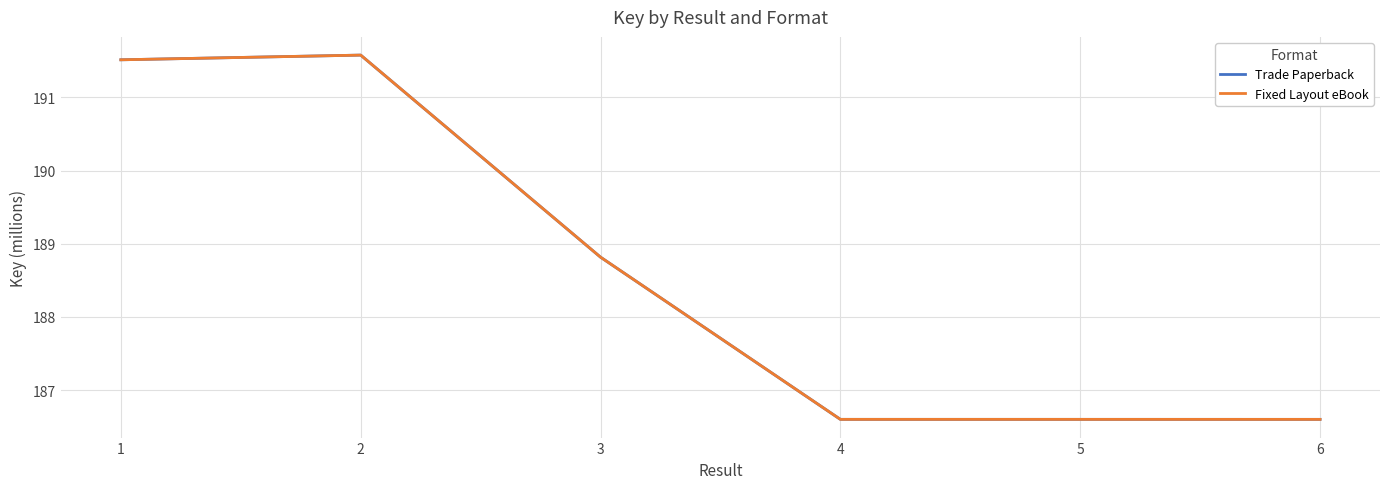

Count the Trade Paperback values in the range 186 to 191.

4